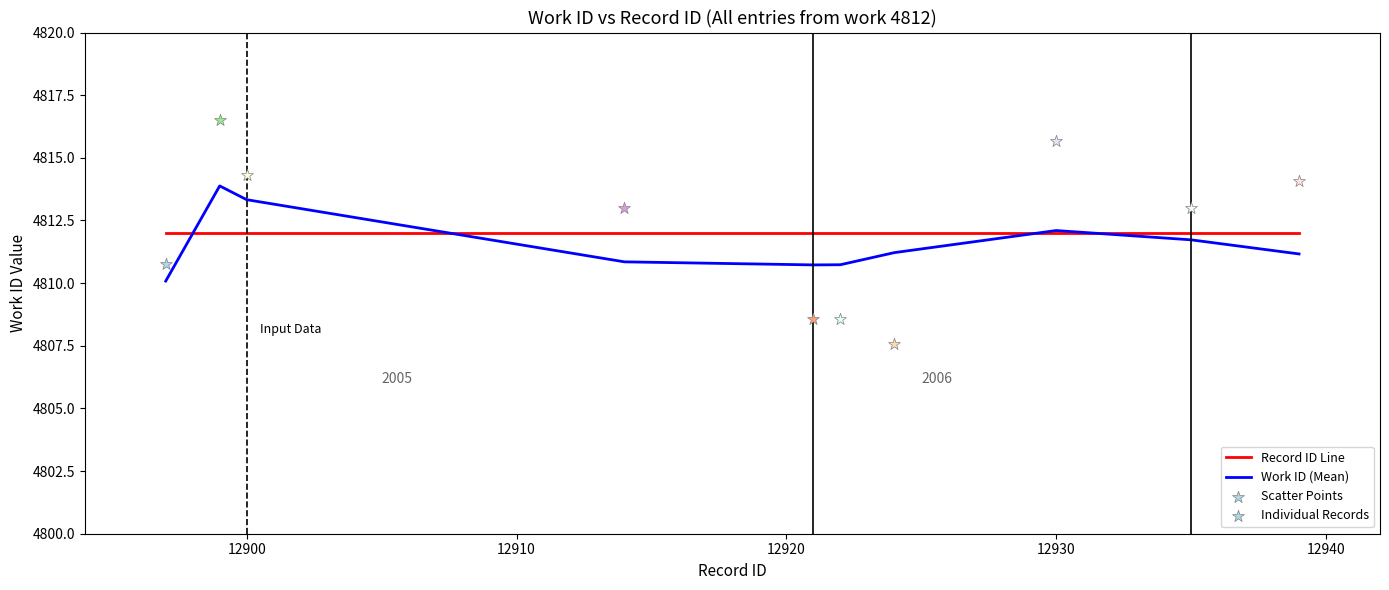

What value does the Work ID (Mean) series have at 12900?

4813.3